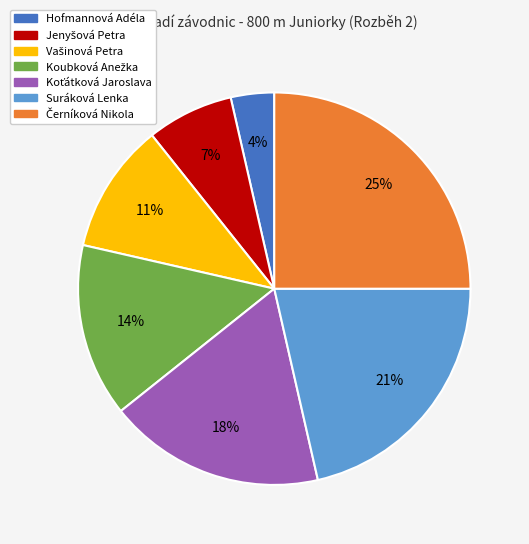

Which category has the smallest portion of the pie?

Hofmannová Adéla